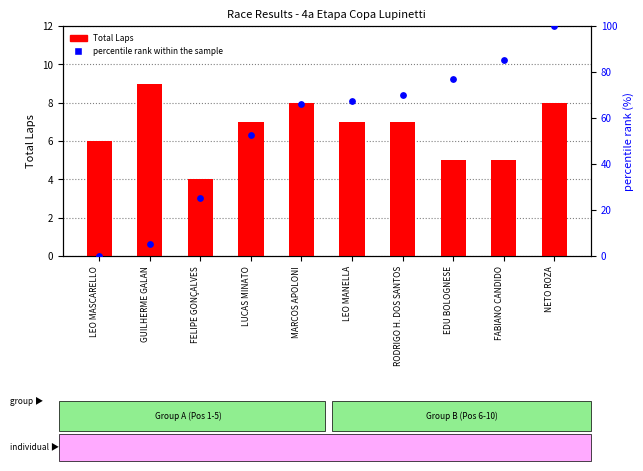

Is the value of percentile rank within the sample at EDU BOLOGNESE greater than the value of Total Laps at LEO MANELLA?

Yes